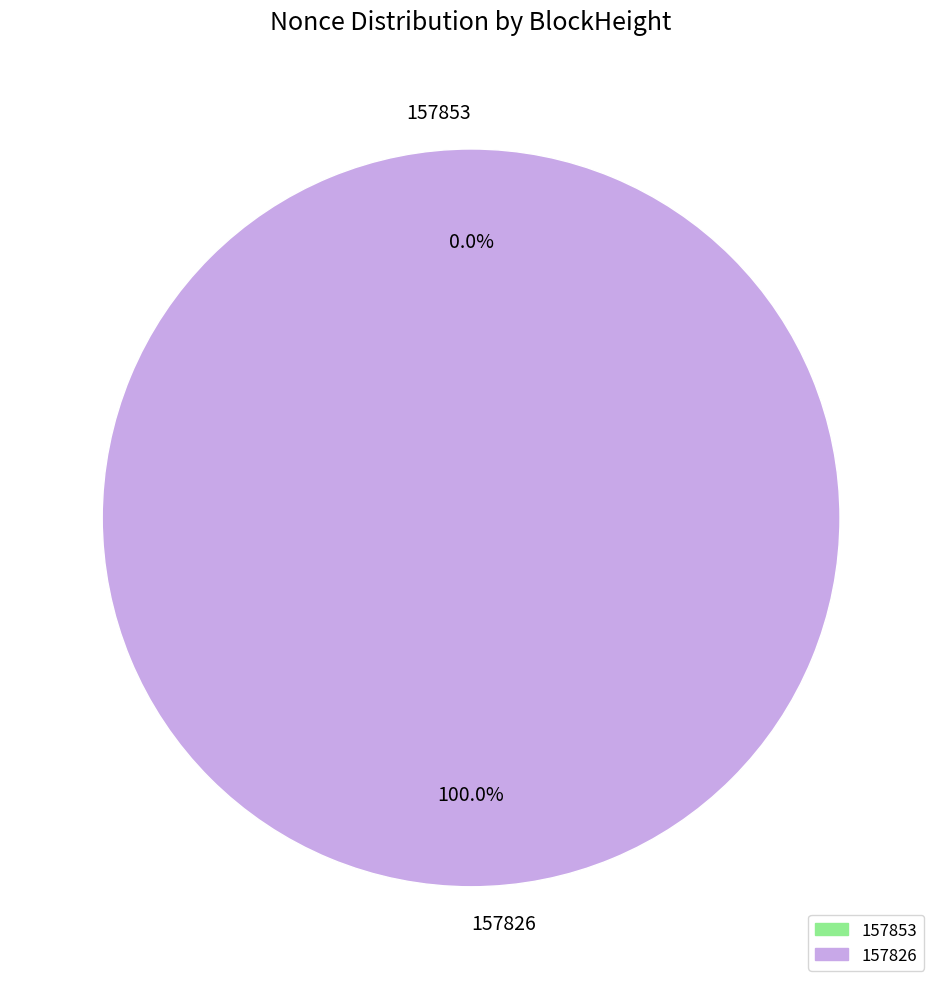

Is there any slice that represents more than half of the pie?

Yes